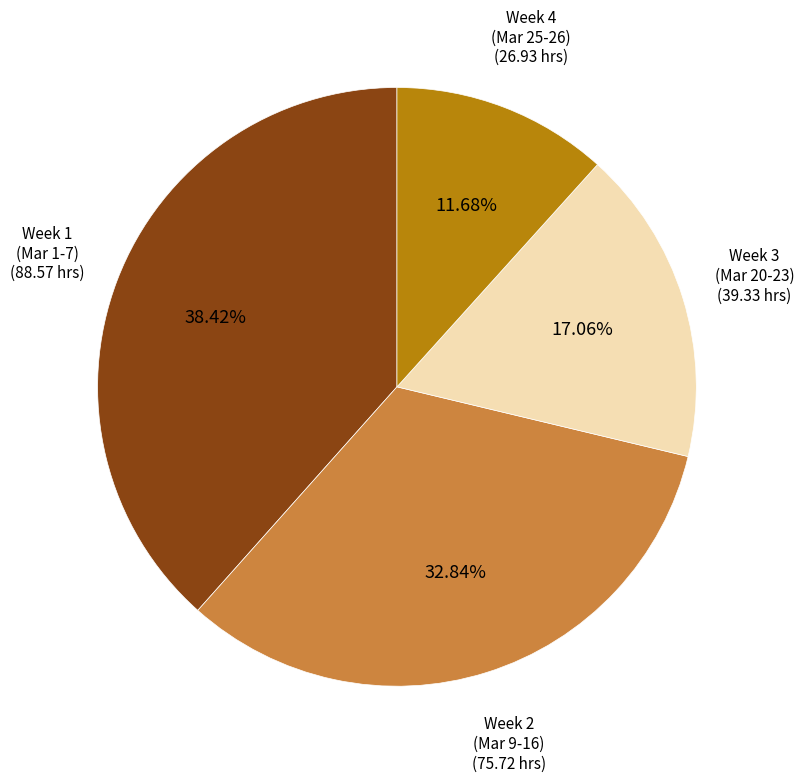

Does any single category account for the majority?

No